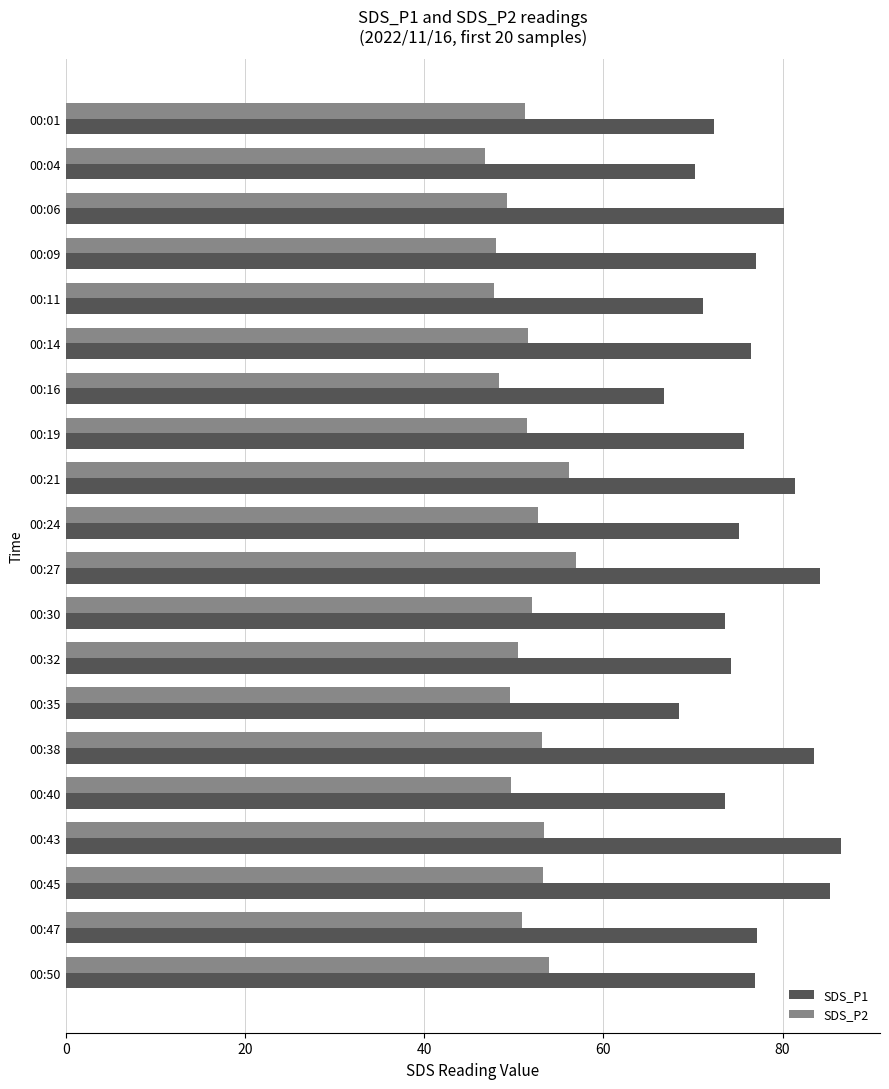

The SDS_P1 series shows 127.9 at 00:30. True or false?

False